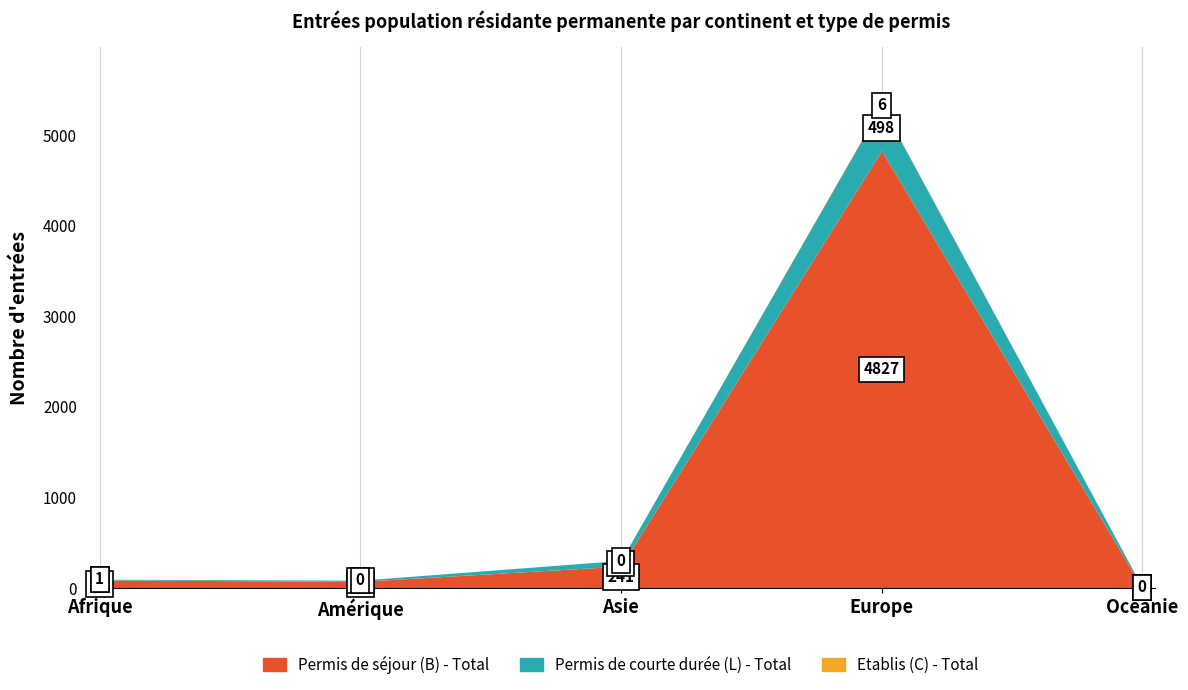

True or false: Permis de courte durée (L) - Total has a value of 32 at Afrique.

False